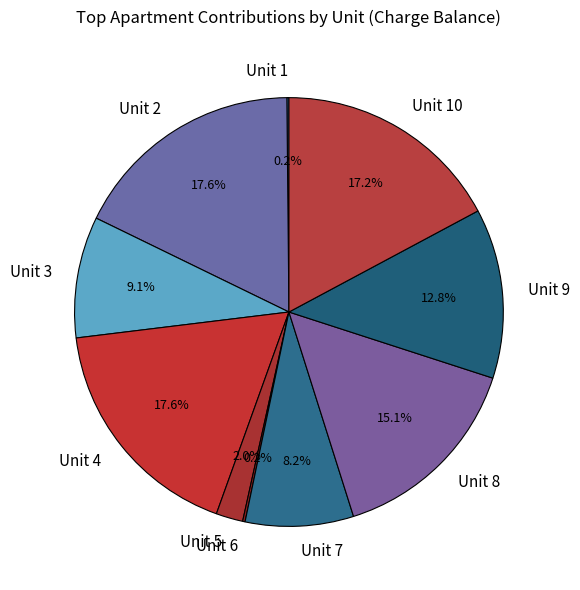

Does any single category account for the majority?

No